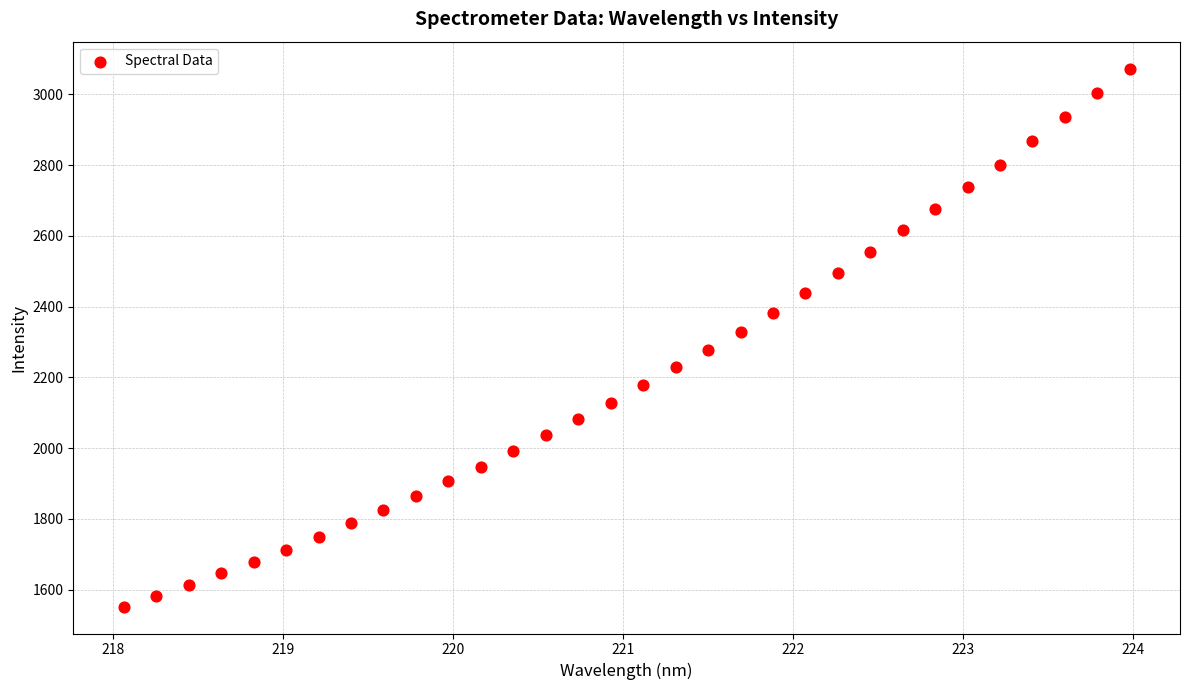

What is the range of X values (max minus min)?

5.9